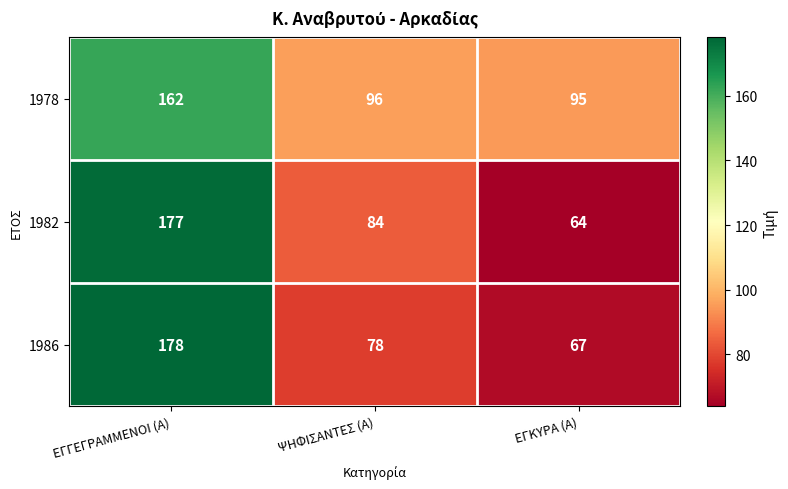

Which series has the largest total across all categories?

1978